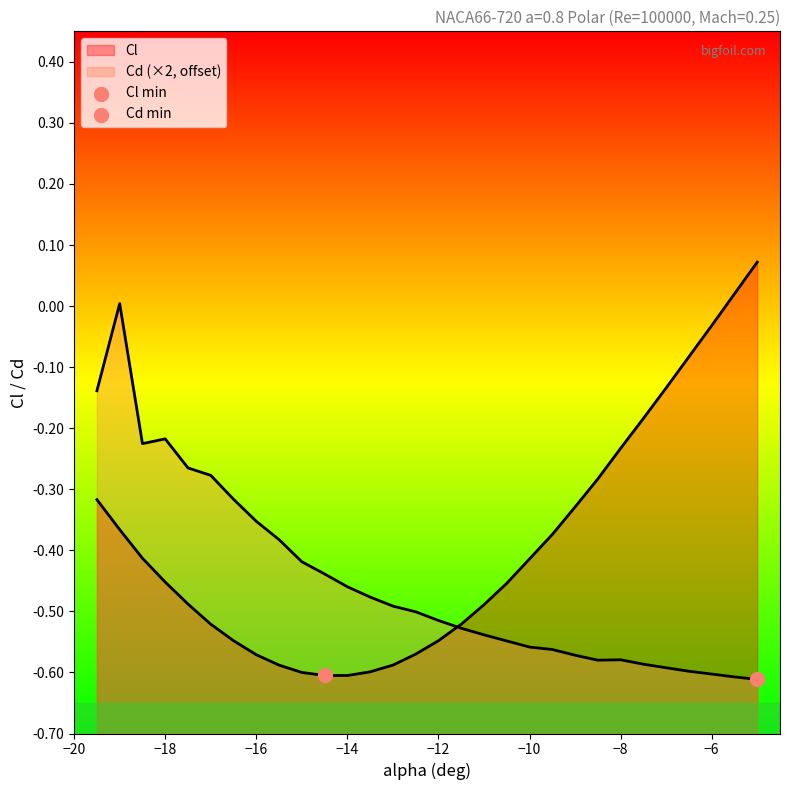

Which series reaches the minimum Y coordinate?

Cd